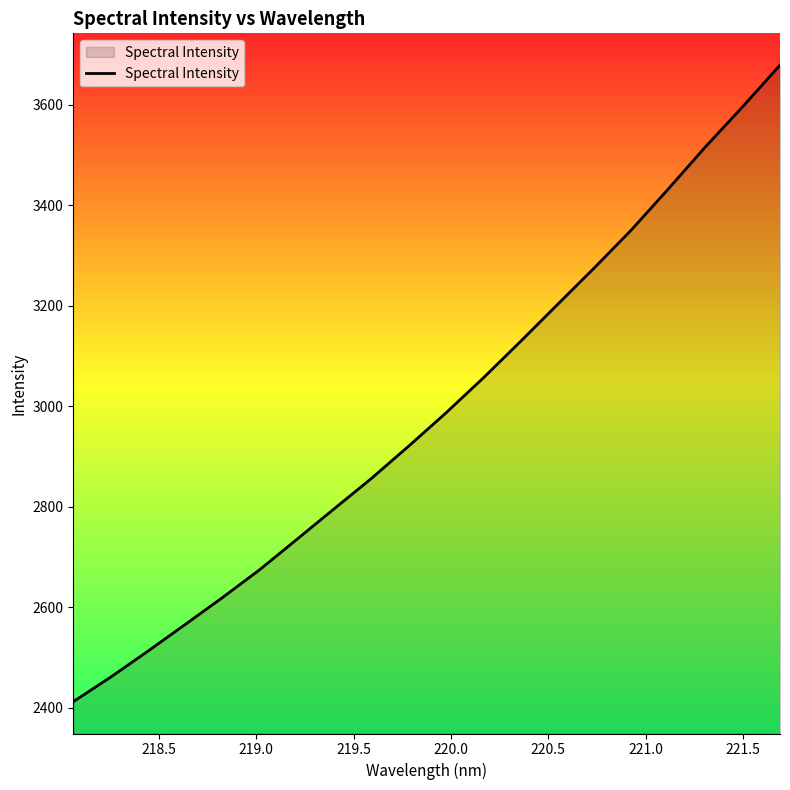

What is the difference between the maximum and minimum values?

1266.9